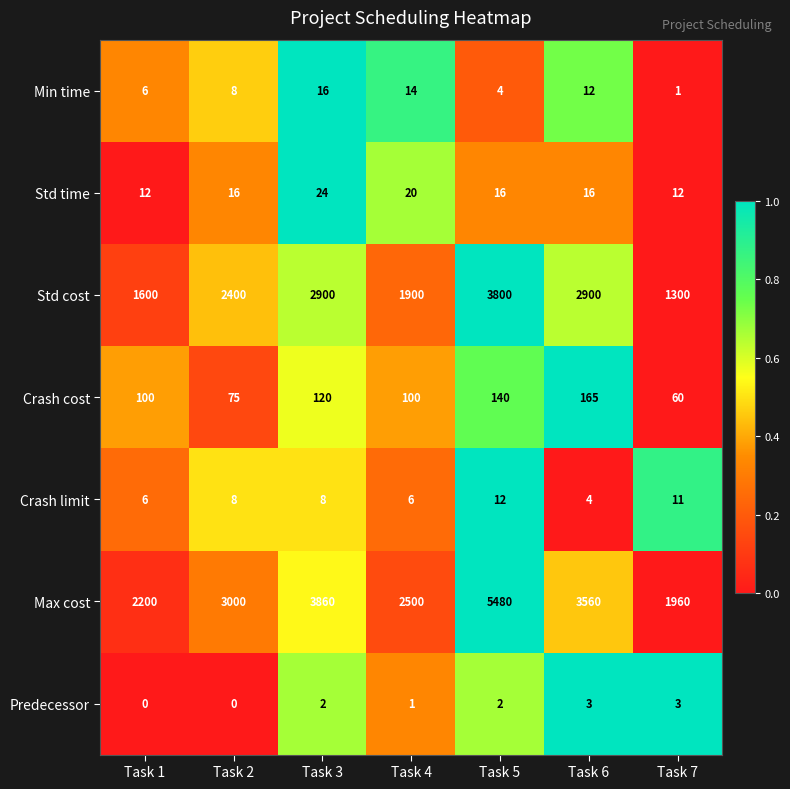

List the series in order of their peak value, lowest first.

Predecessor, Crash limit, Min time, Std time, Crash cost, Std cost, Max cost